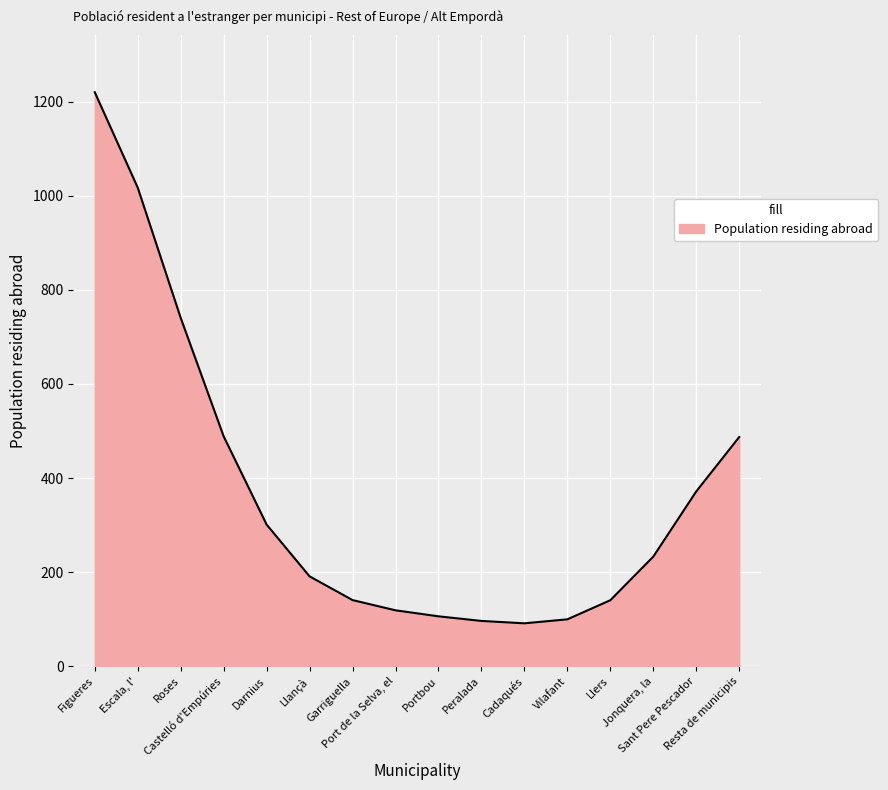

What position from the left is Portbou?

9